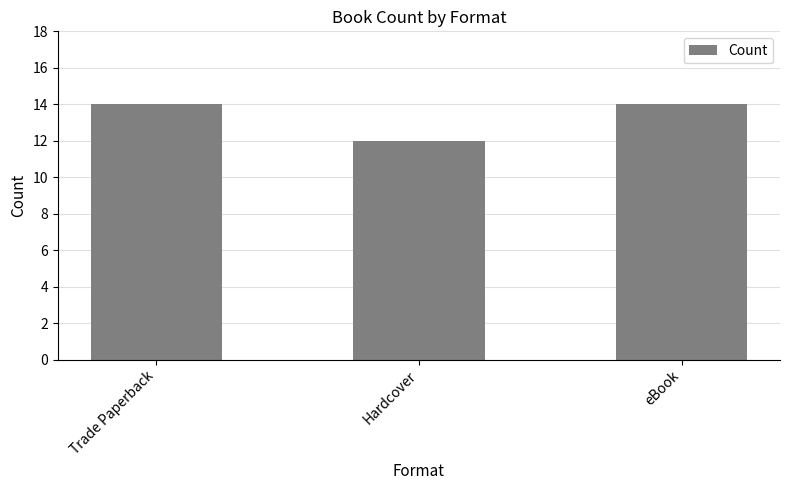

What is the greatest value displayed?

14